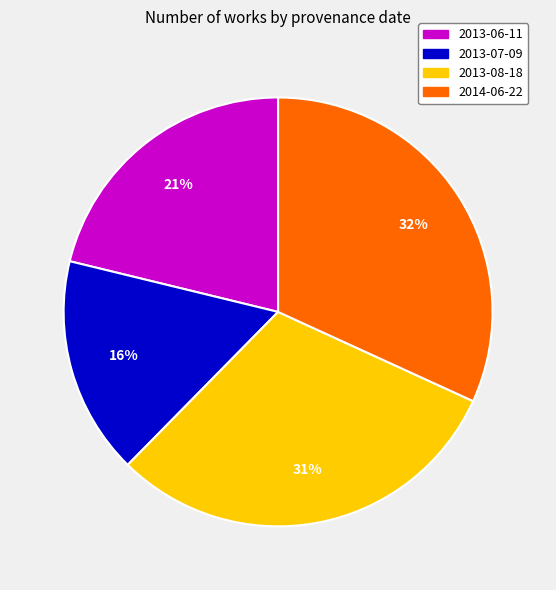

To the nearest percent, what is the combined percentage of 2013-06-11 and 2014-06-22?

53%